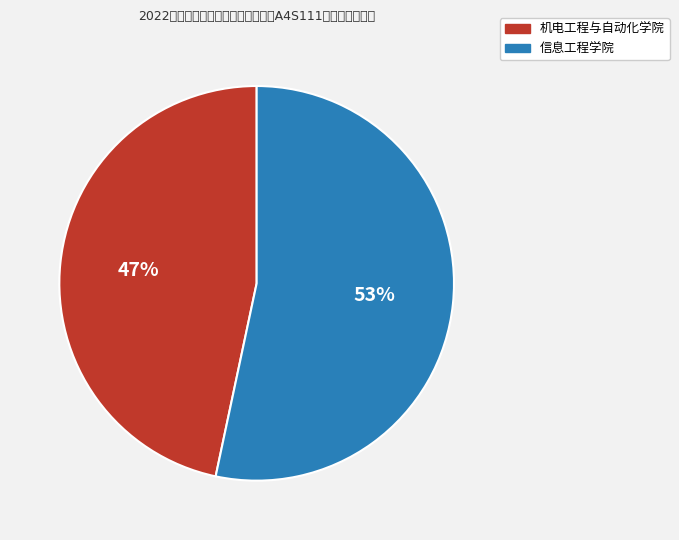

What is the smallest slice in the pie chart?

机电工程与自动化学院